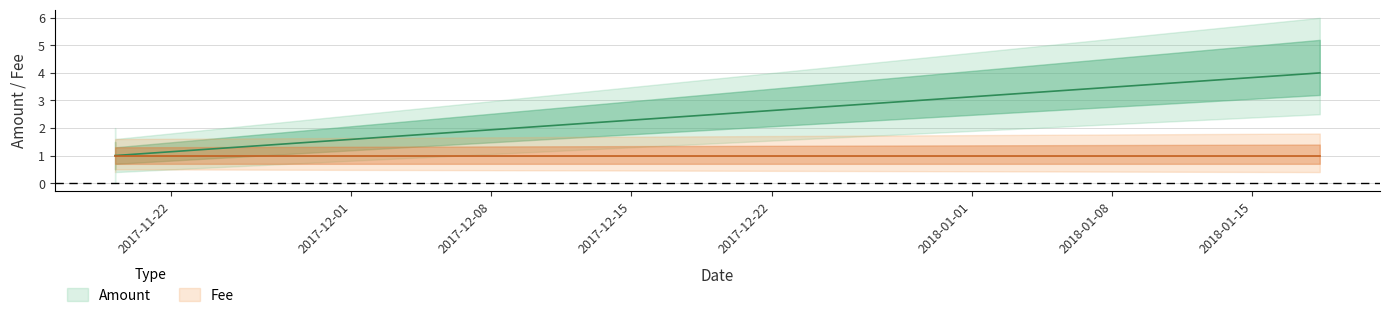

How many data points are above 1?

1